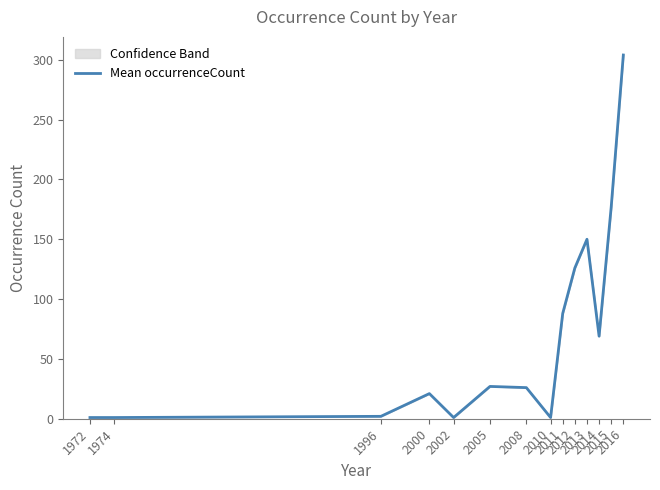

The chart shows a value of 1 at 1996. True or false?

False